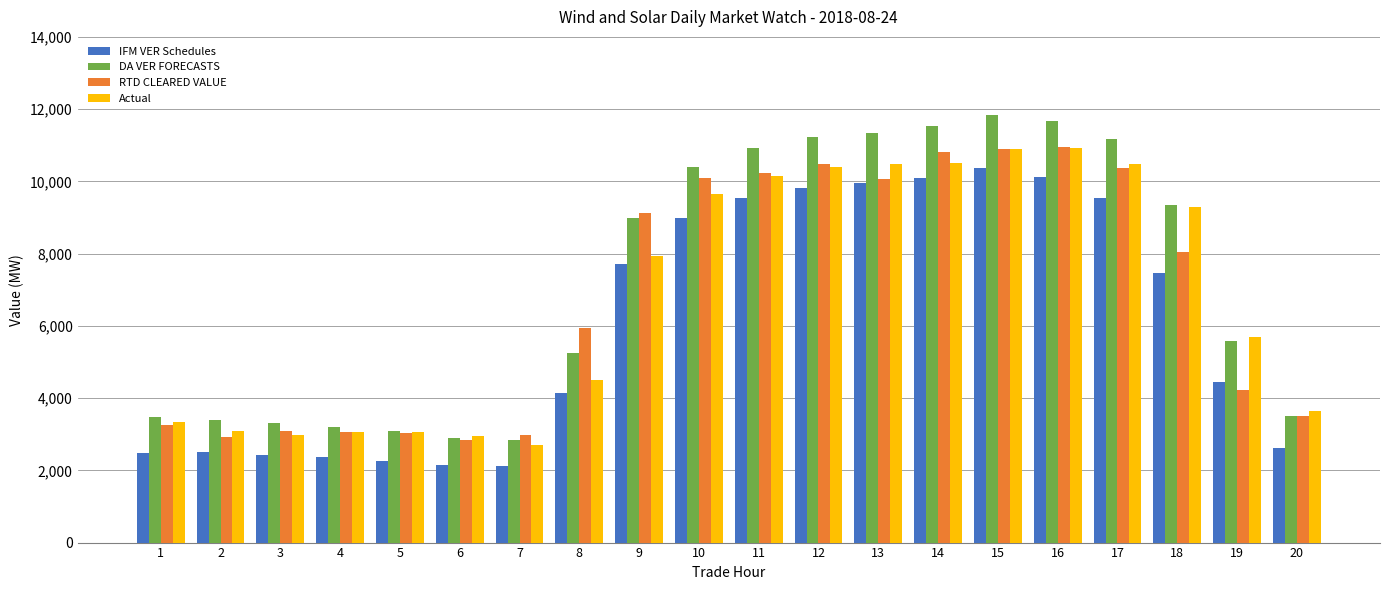

At how many categories does at least one series exceed 10769?

7